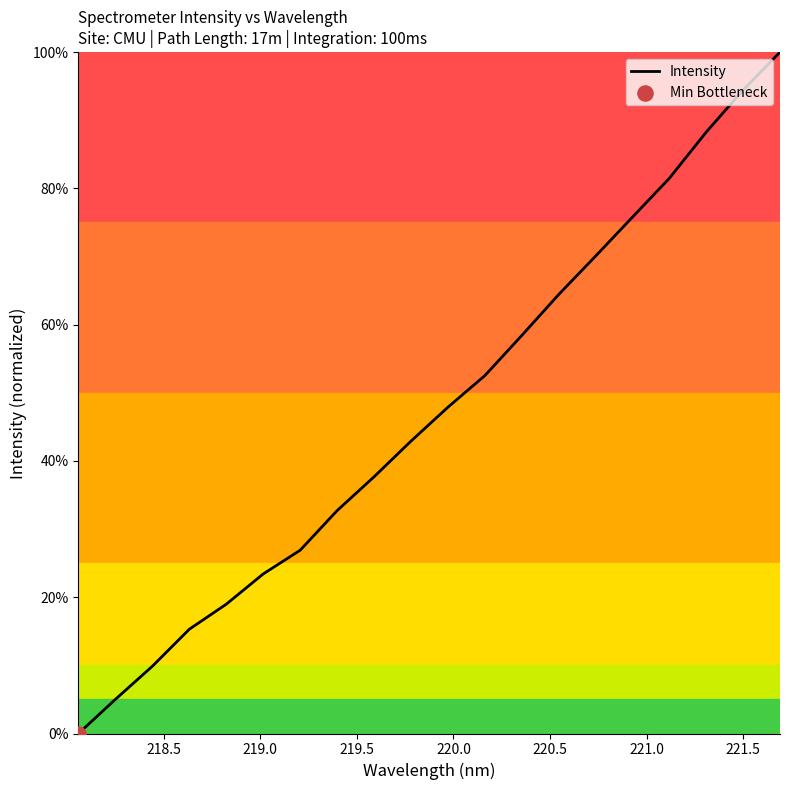

What is the greatest value displayed?

100.0